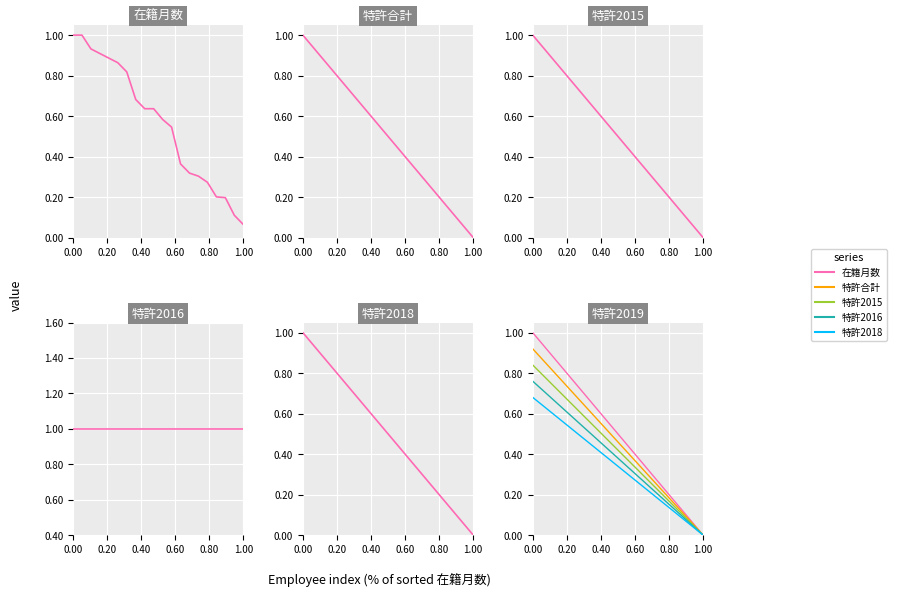

True or false: 特許合計 and 特許2015 intersect in this chart.

False